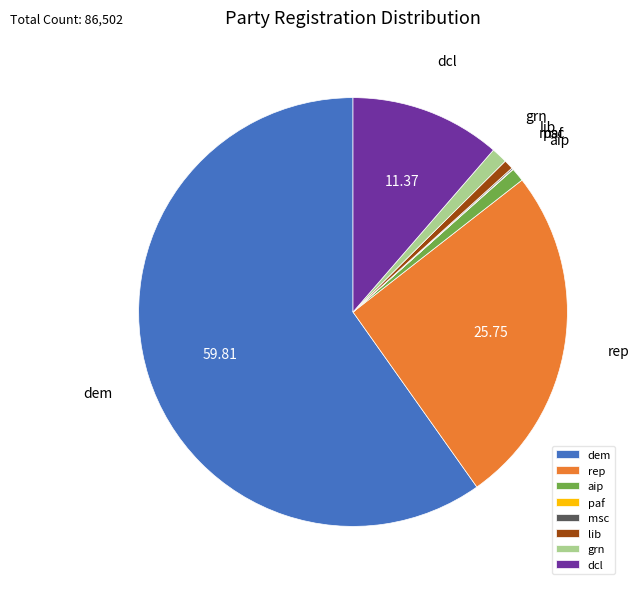

The rep slice represents 16% of the pie. True or false?

False